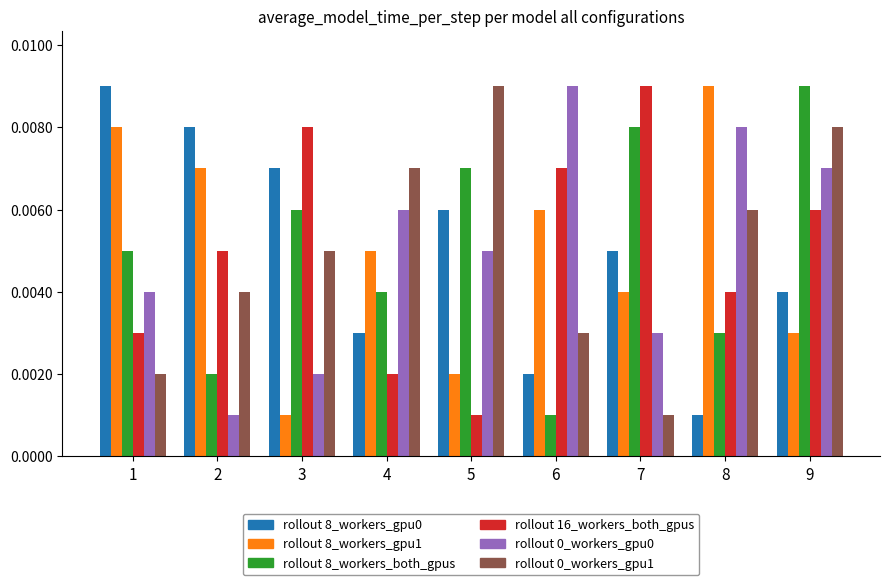

At which category is the sum across all series the highest?

9